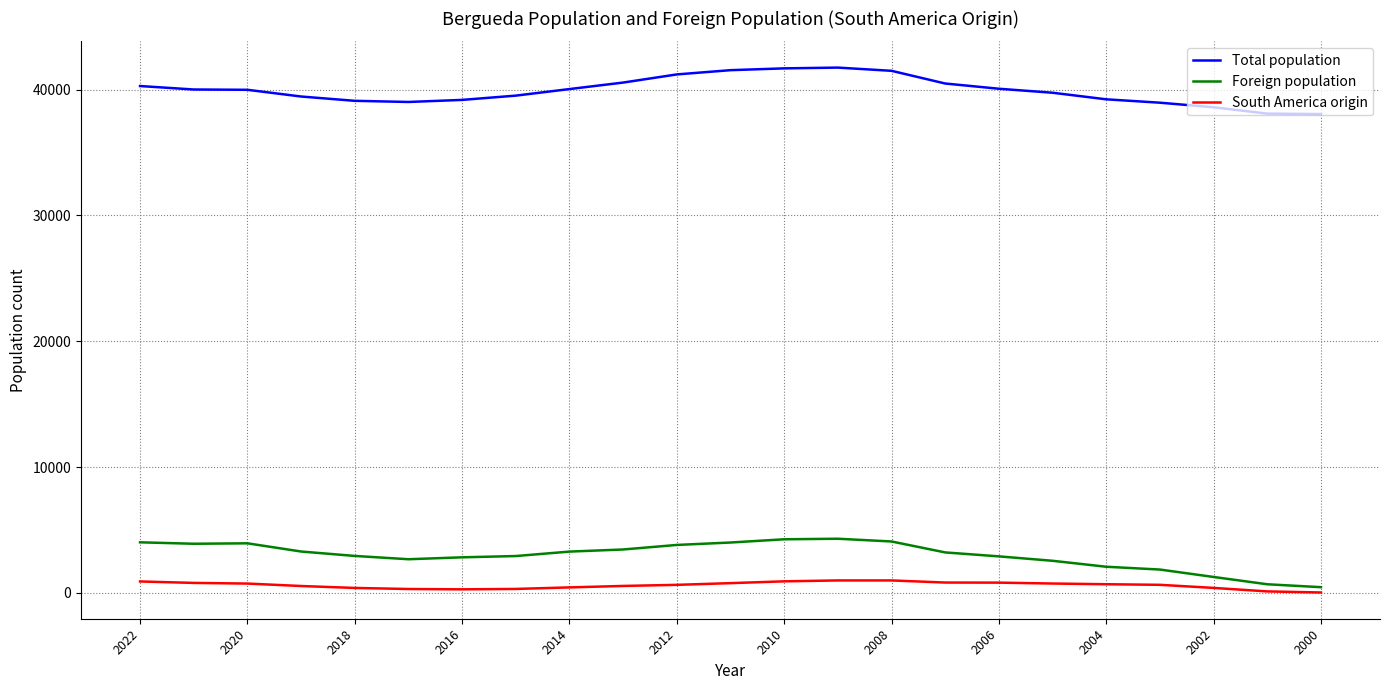

What are all the series names shown in the legend?

Total population, Foreign population, South America origin